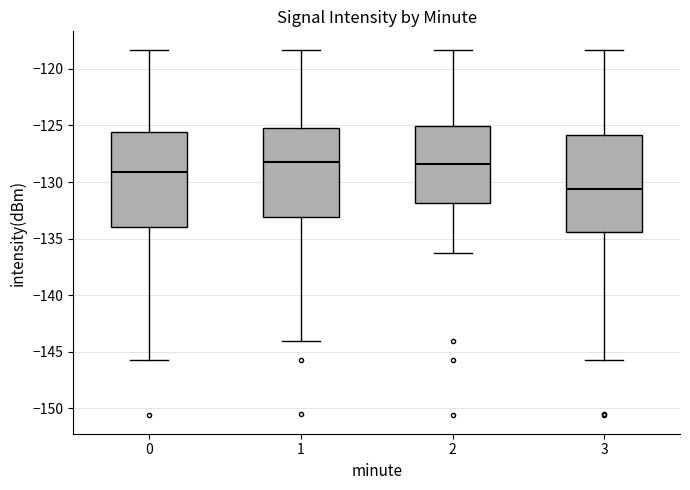

Reading left to right, transcribe this box plot: for each box, give where its median line is, the range the box spans, and where its two whiskers end, as read against the y-axis. The values are not printed on the chart, so give them approximately, as read against the axis.

0: median -129.0, box -134.0 to -125.5, whiskers -145.5 to -118.5
1: median -128.0, box -133.0 to -125.0, whiskers -144.0 to -118.5
2: median -128.5, box -132.0 to -125.0, whiskers -136.5 to -118.5
3: median -130.5, box -134.5 to -126.0, whiskers -145.5 to -118.5